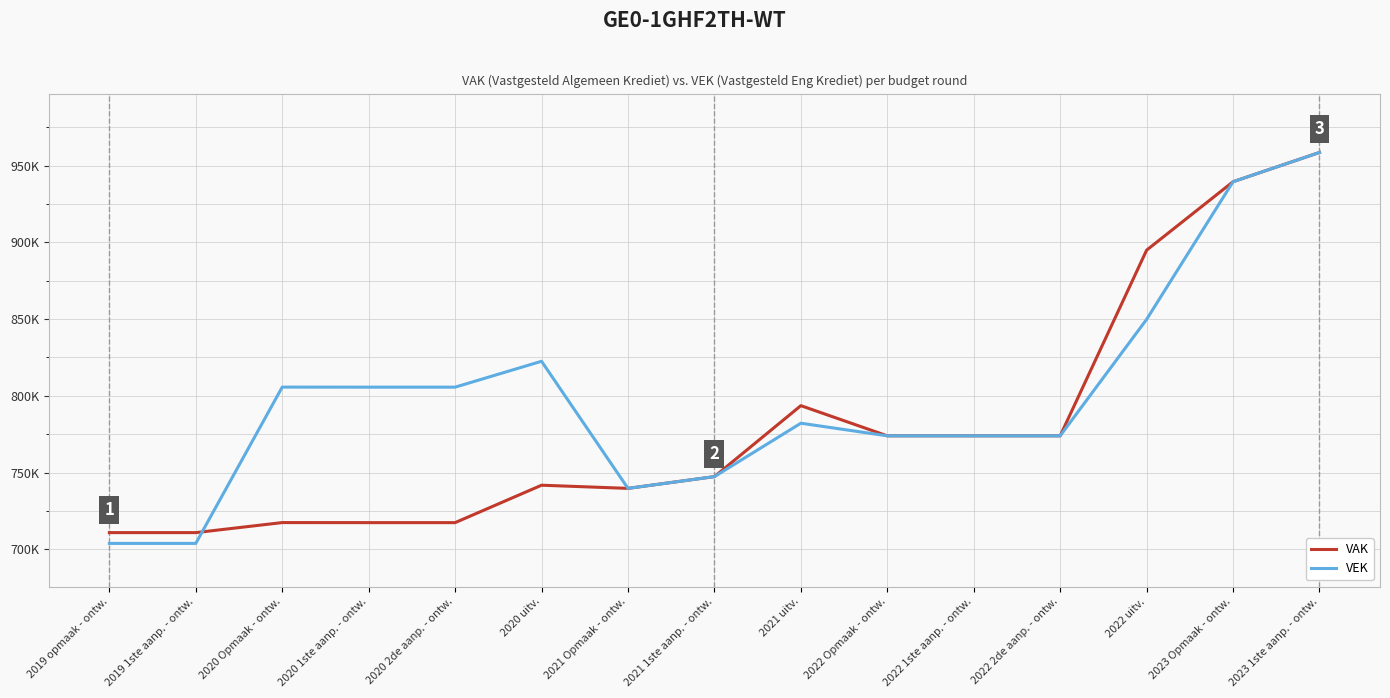

What is the approximate value of VAK at 2022 1ste aanp. - ontw., to the nearest 100?

773900